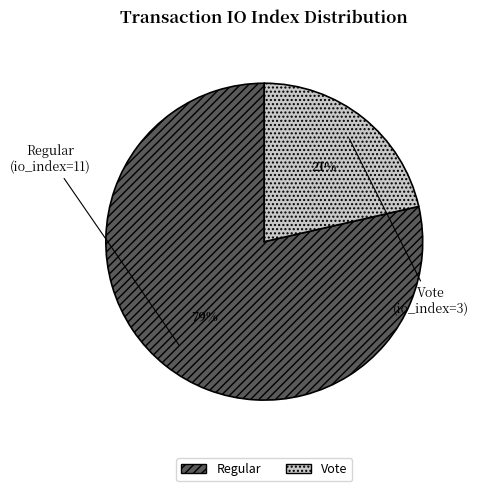

To the nearest percent, what is the average slice percentage?

50%